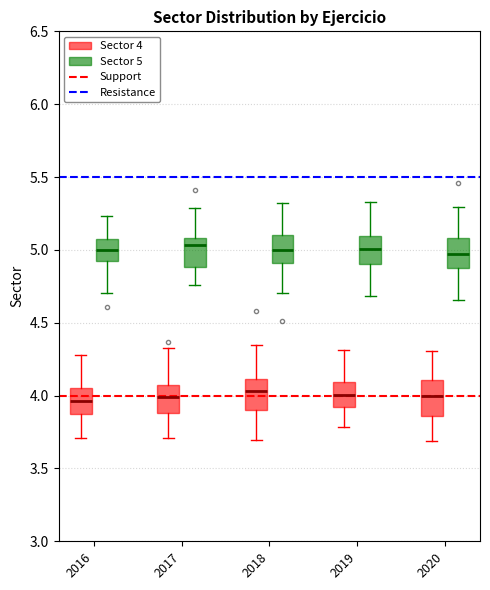

Where does the upper whisker of the box for 2020 (Sector 4) end on the y-axis? The values are not printed on the chart, so give them approximately, as read against the axis.

4.30